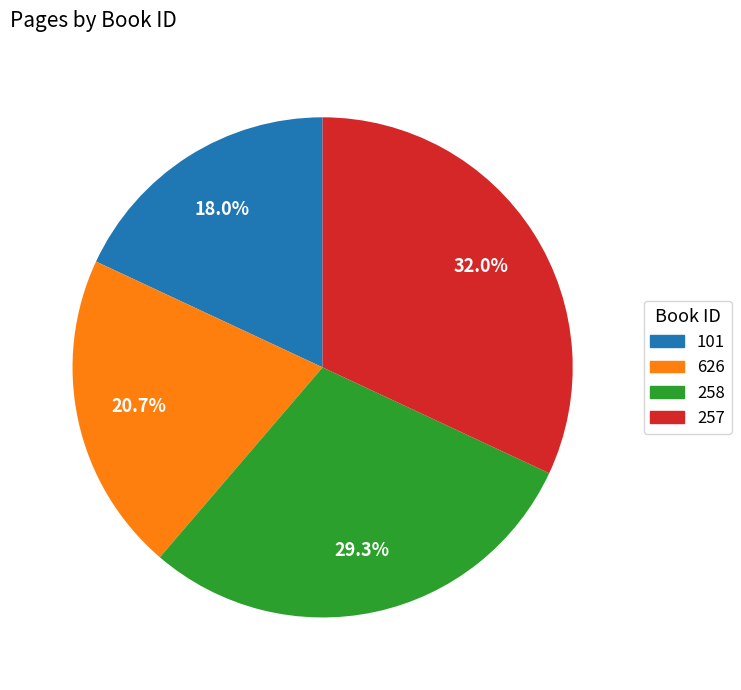

What percentage is the 101 slice, to the nearest percent?

18%